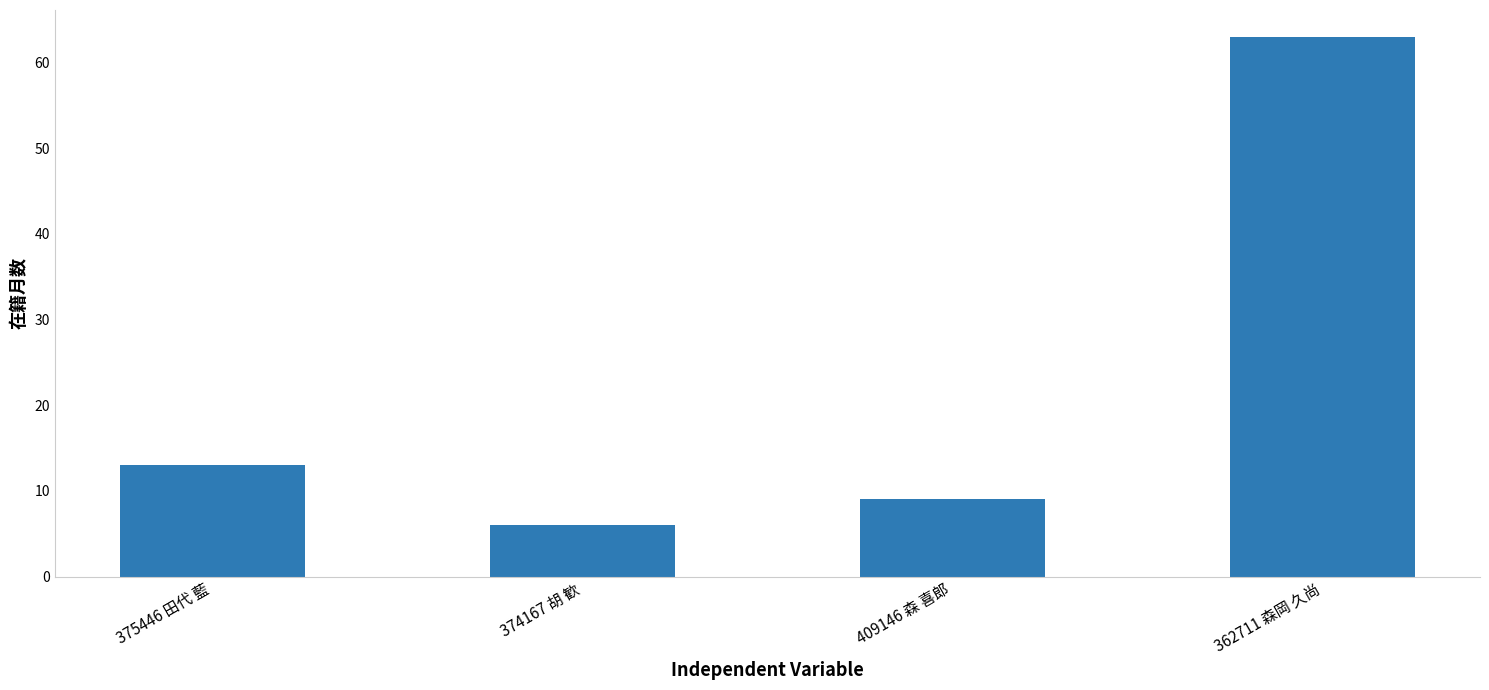

Which category has the lowest value across all series?

374167 胡 歓